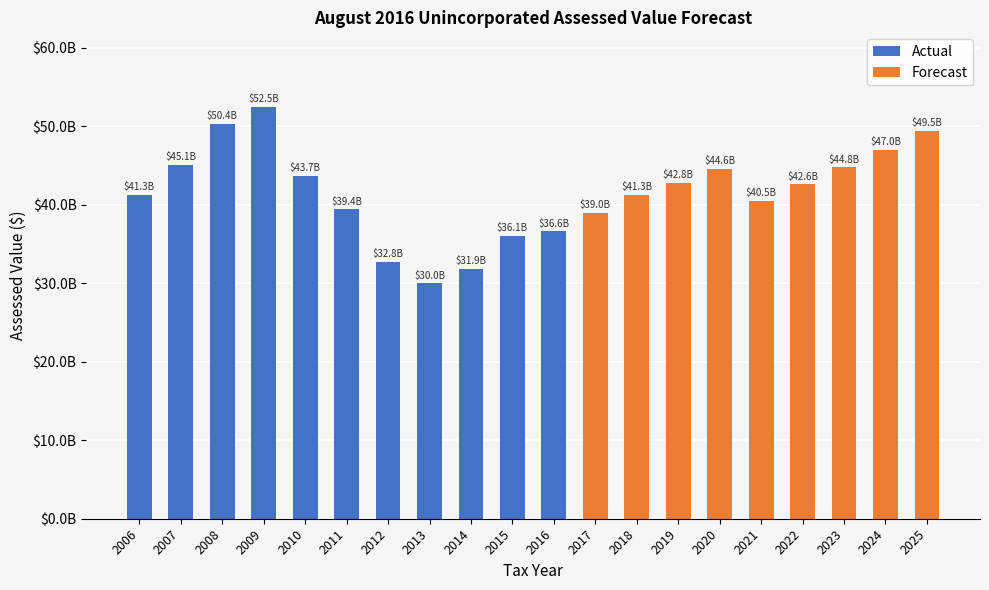

Does the chart contain any negative values?

No